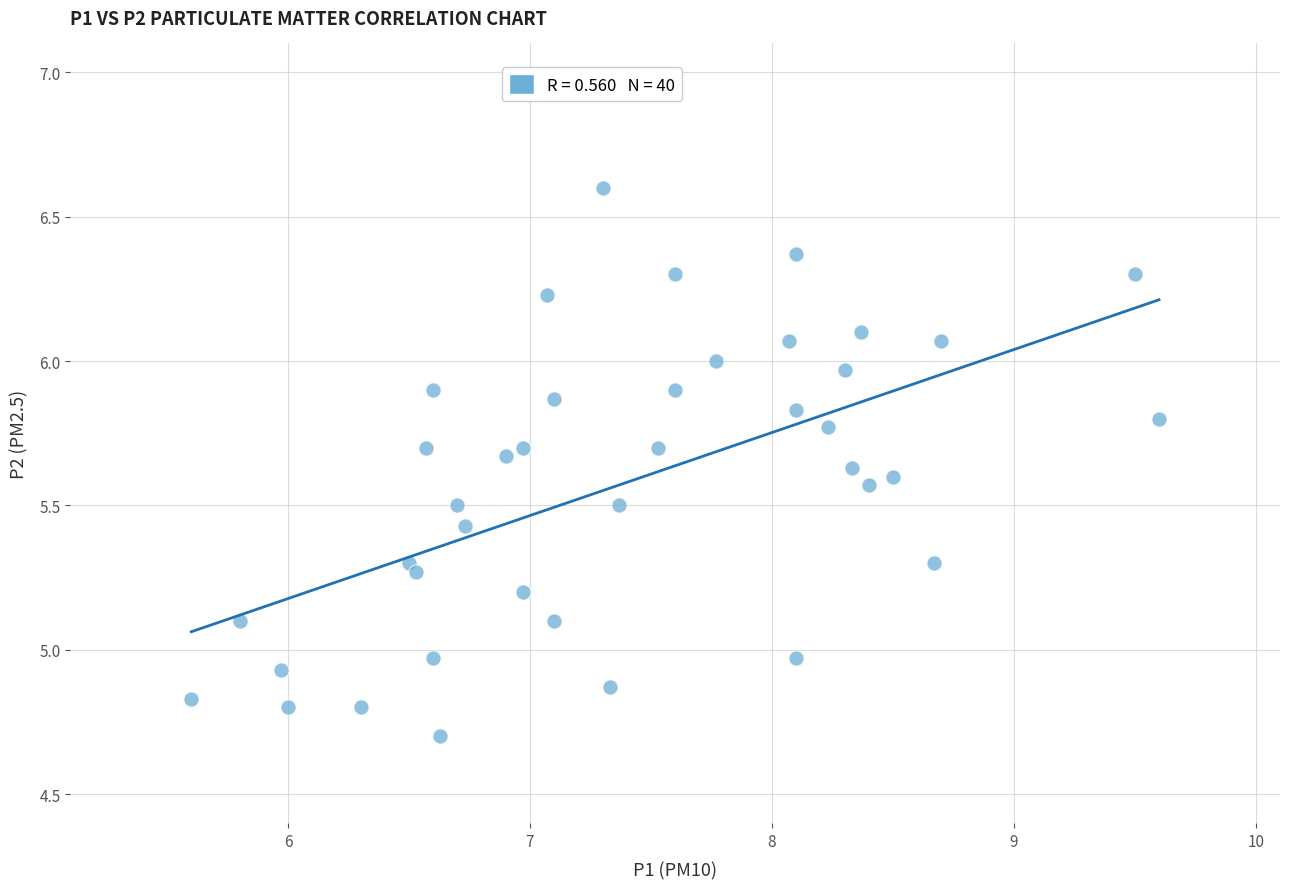

What is the range of Y values (max minus min)?

1.9